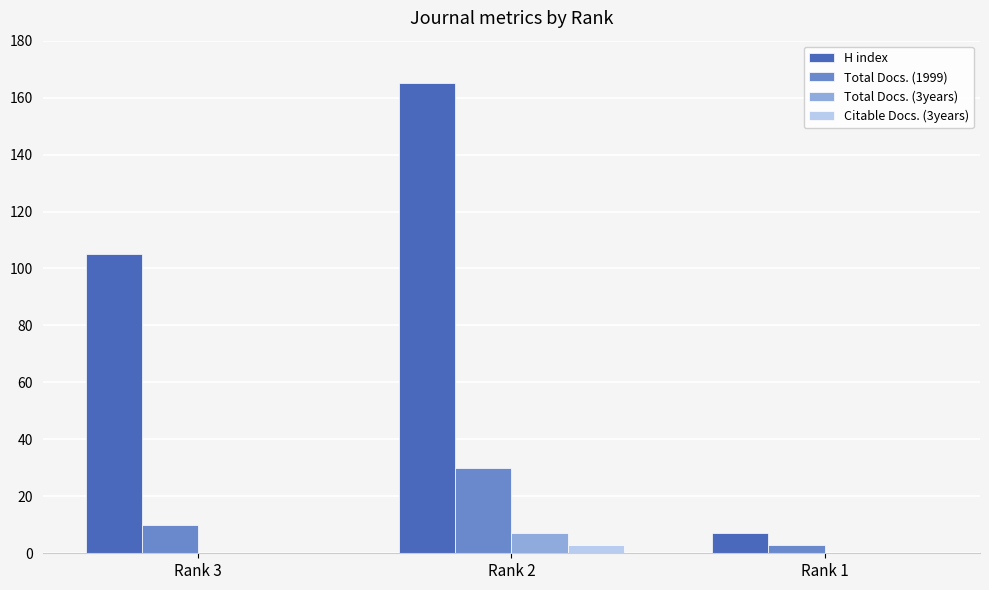

What is the sum of all Total Docs. (1999) values?

43